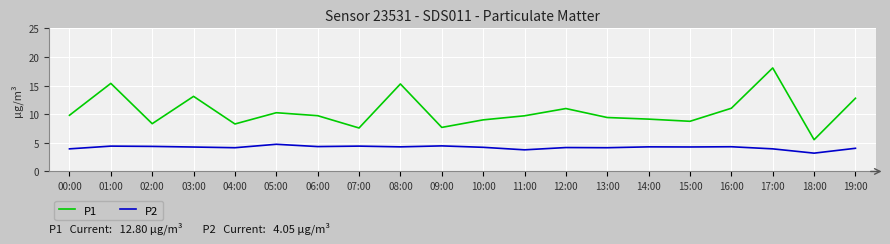

What is the spread (max minus min) of values at 02:00?

4.0